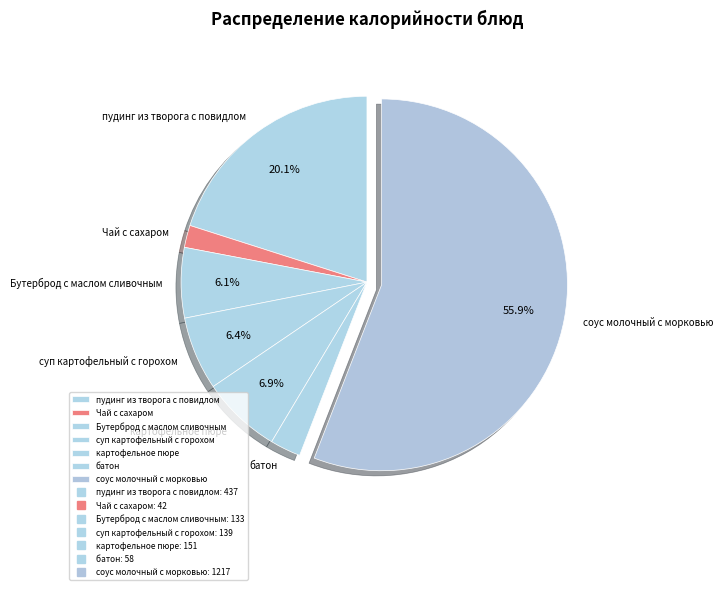

Combined, what portion of the pie is картофельное пюре and суп картофельный с горохом?

13.3%